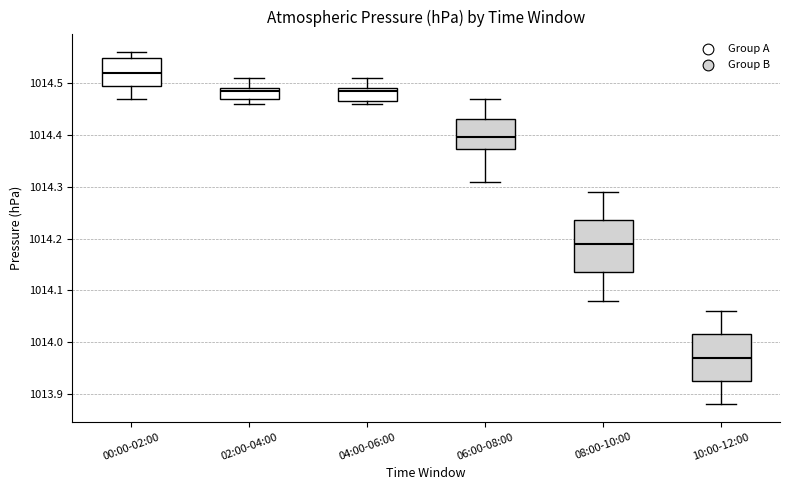

Which box's median line is the lowest?

10:00-12:00